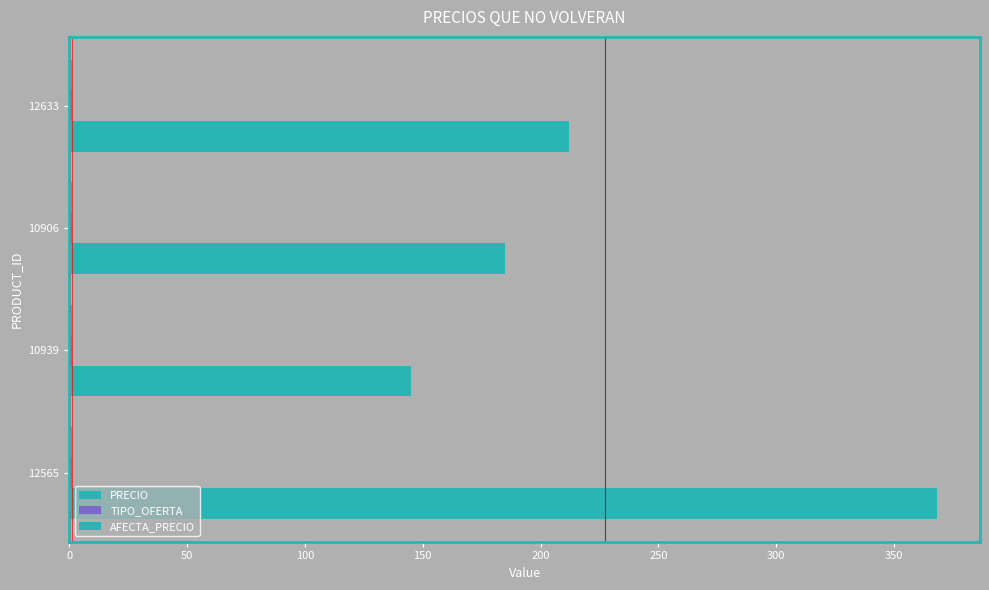

How many series are shown in this chart?

3